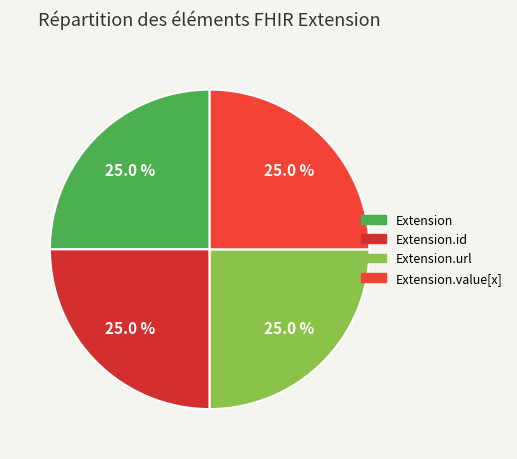

How many segments does this pie chart have?

4